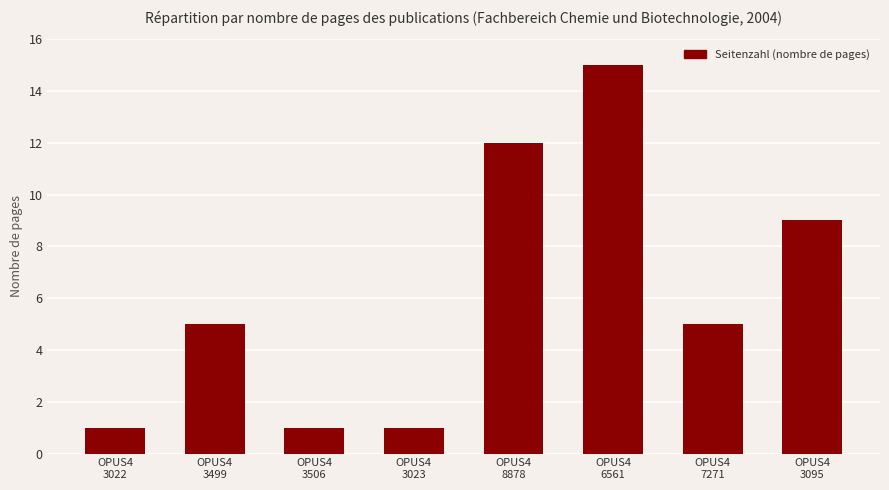

Are the bars grouped side by side (vs. stacked)?

No